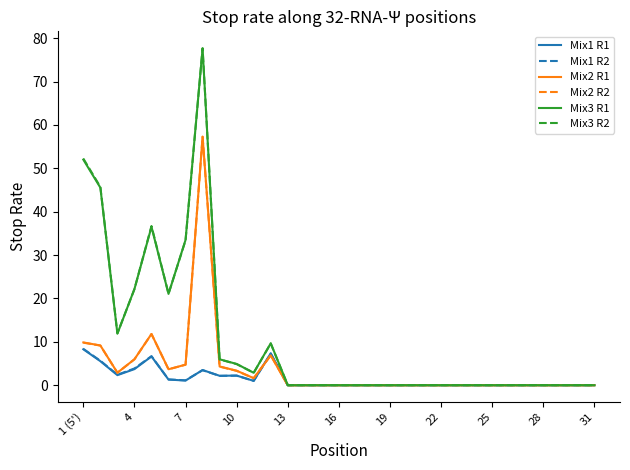

What is the greatest value displayed?

77.7